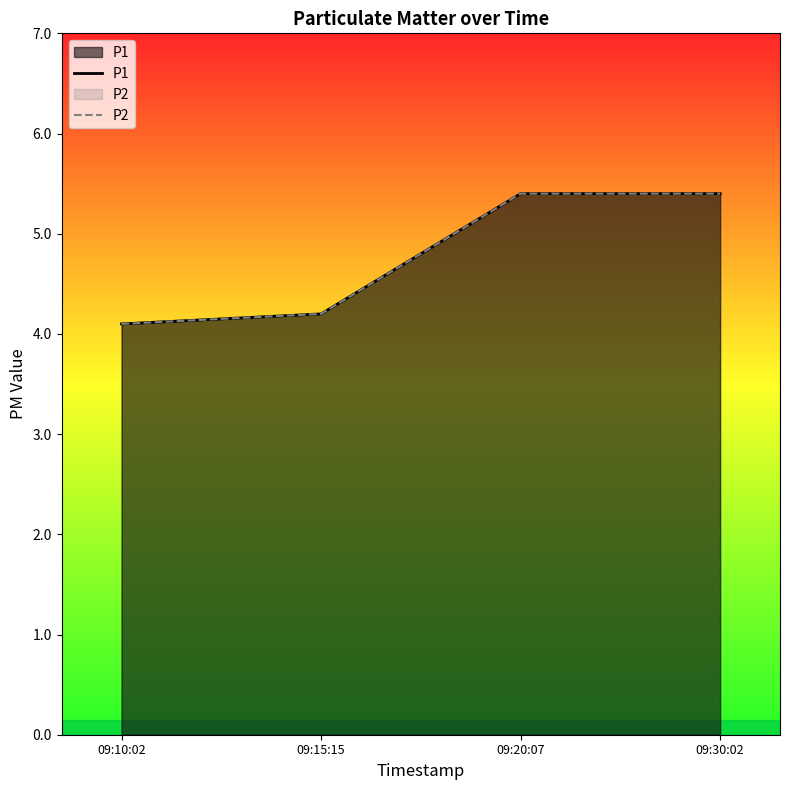

At which label does P1 first exceed 5?

09:20:07